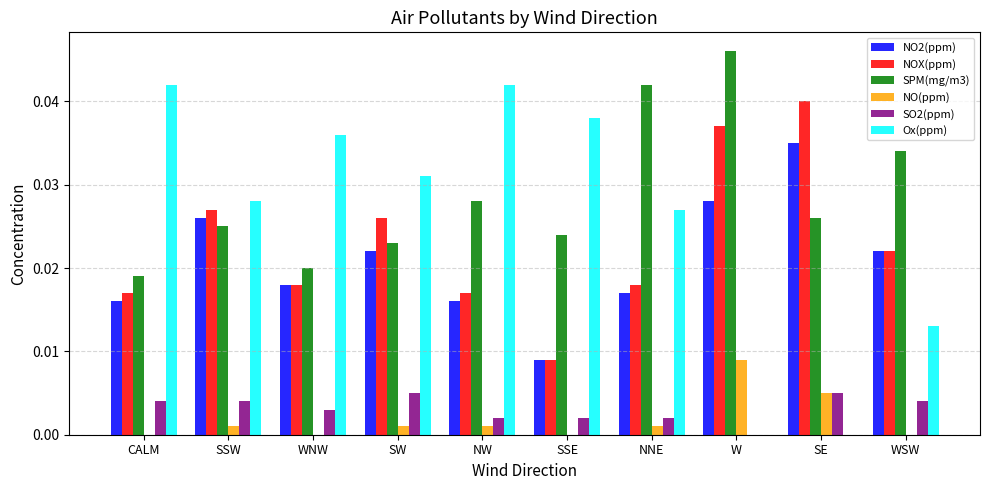

Is the value of Ox(ppm) at SSE greater than the value of SPM(mg/m3) at WSW?

Yes